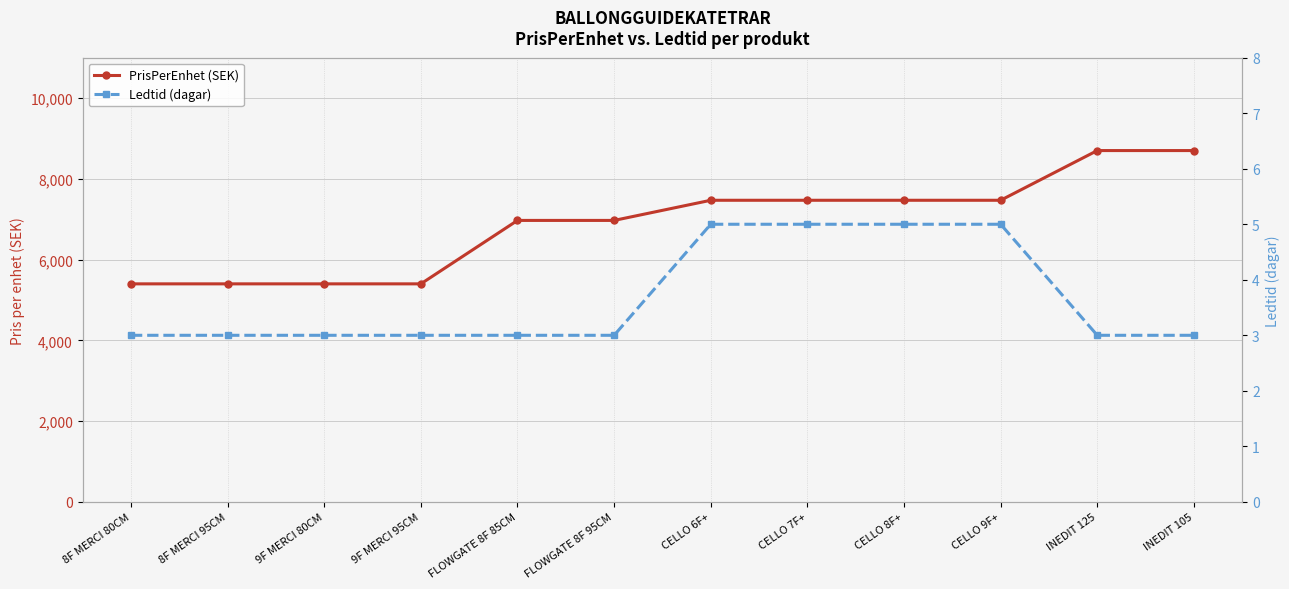

Reading left to right, list all the values displayed in this chart.

PrisPerEnhet (SEK): 5399	5399	5399	5399	6970	6970	7469	7469	7469	7469	8700	8700
Ledtid (dagar): 3	3	3	3	3	3	5	5	5	5	3	3